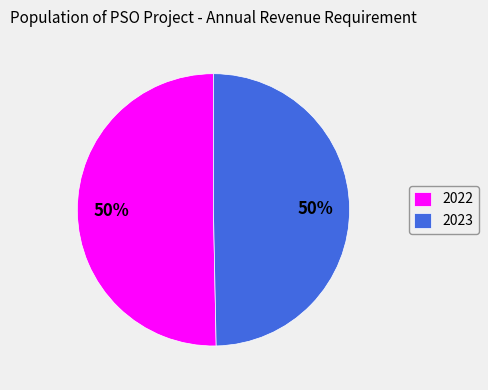

Is the sum of 2023 and 2022 greater than half?

Yes